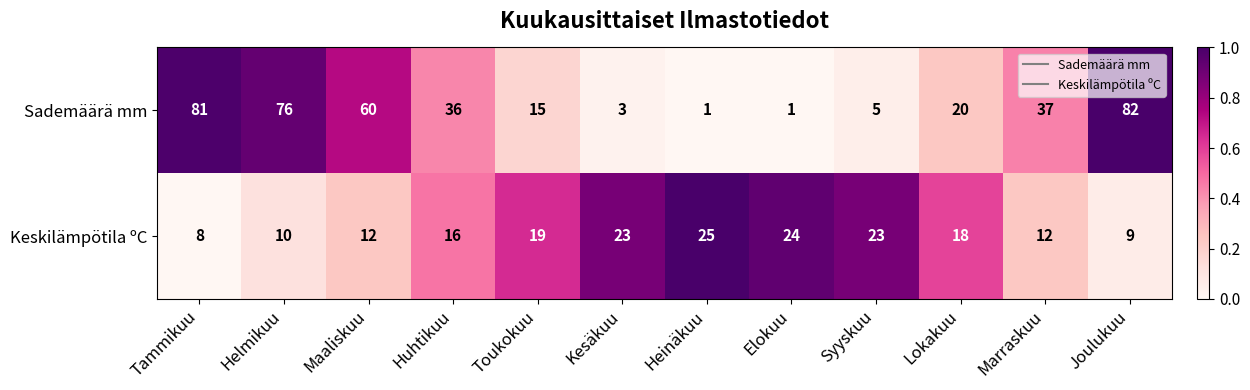

Which series has the largest total across all categories?

Sademäärä mm